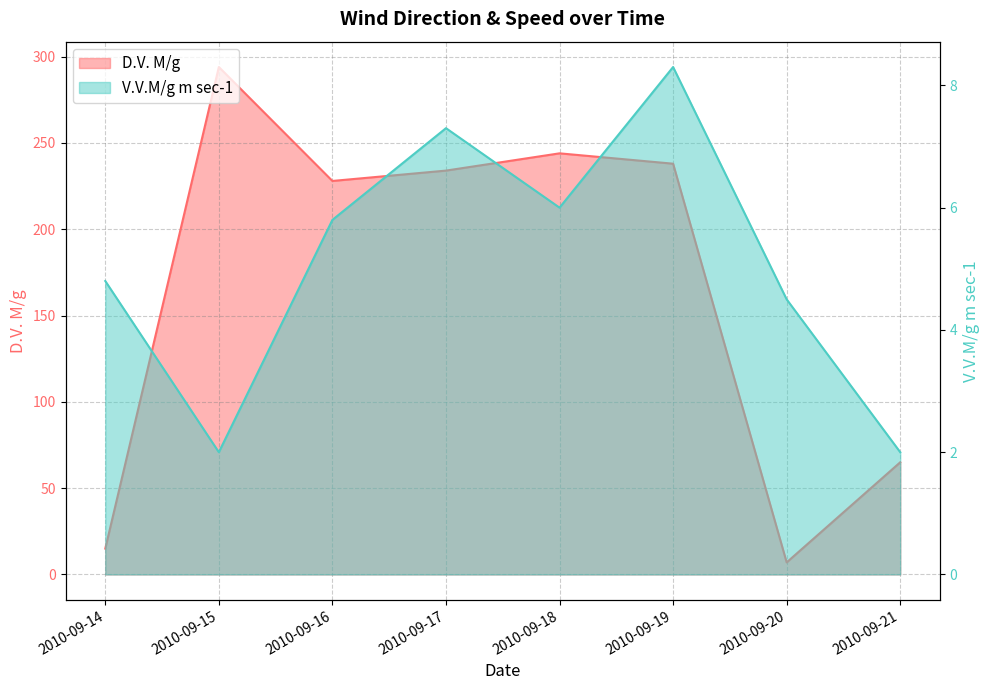

List the series in order of their peak value, highest first.

D.V. M/g, V.V.M/g m sec-1